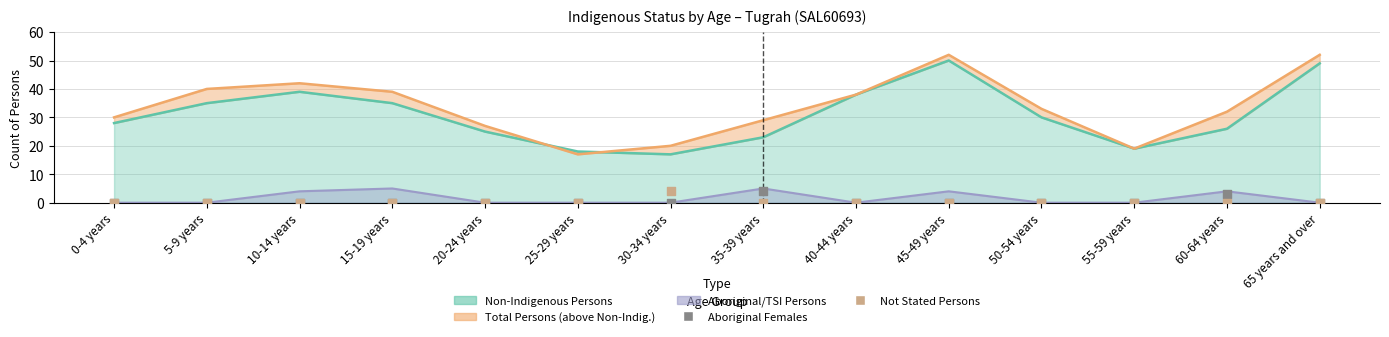

Which series reaches the minimum Y coordinate?

Aboriginal Females